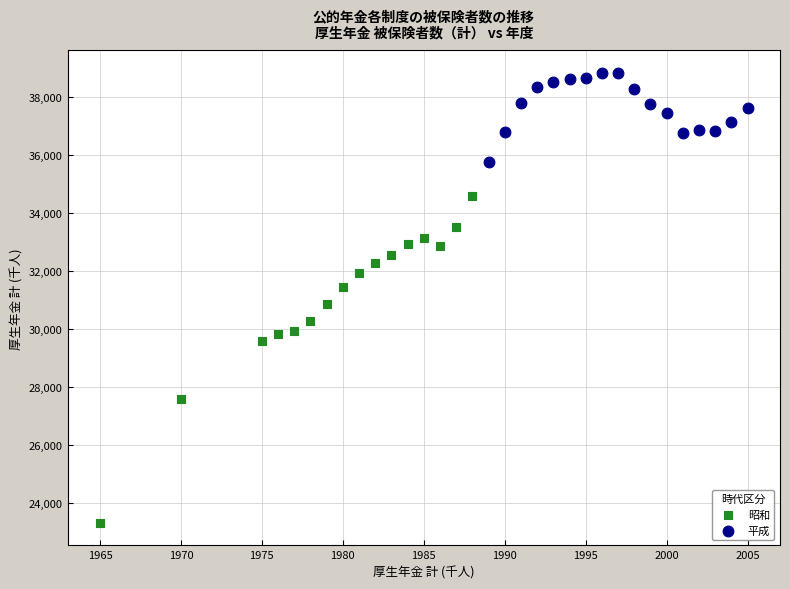

What are all the series names shown in the legend?

昭和, 平成